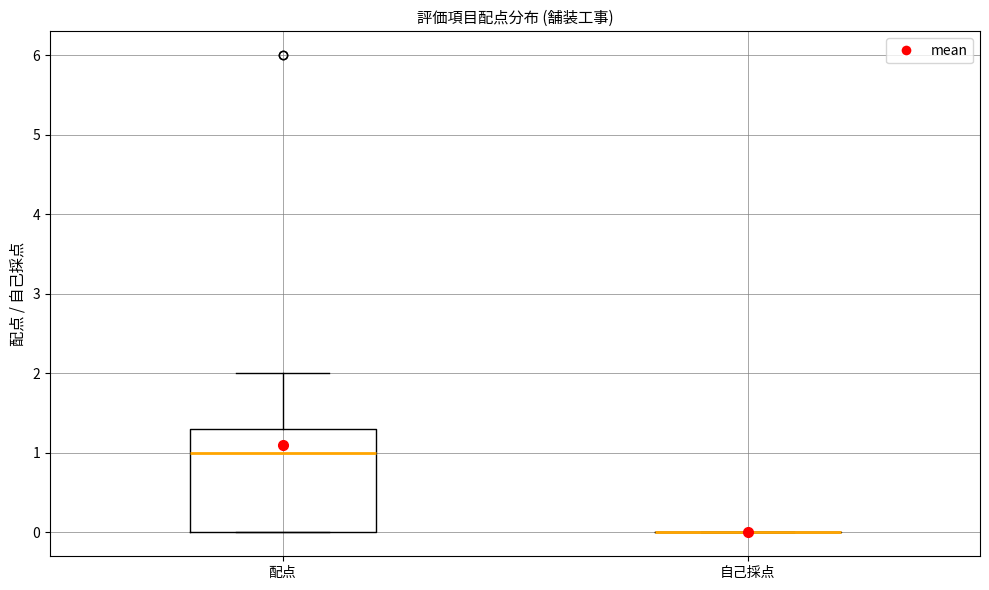

Comparing the boxes themselves (not the whiskers), which one is the tallest?

配点